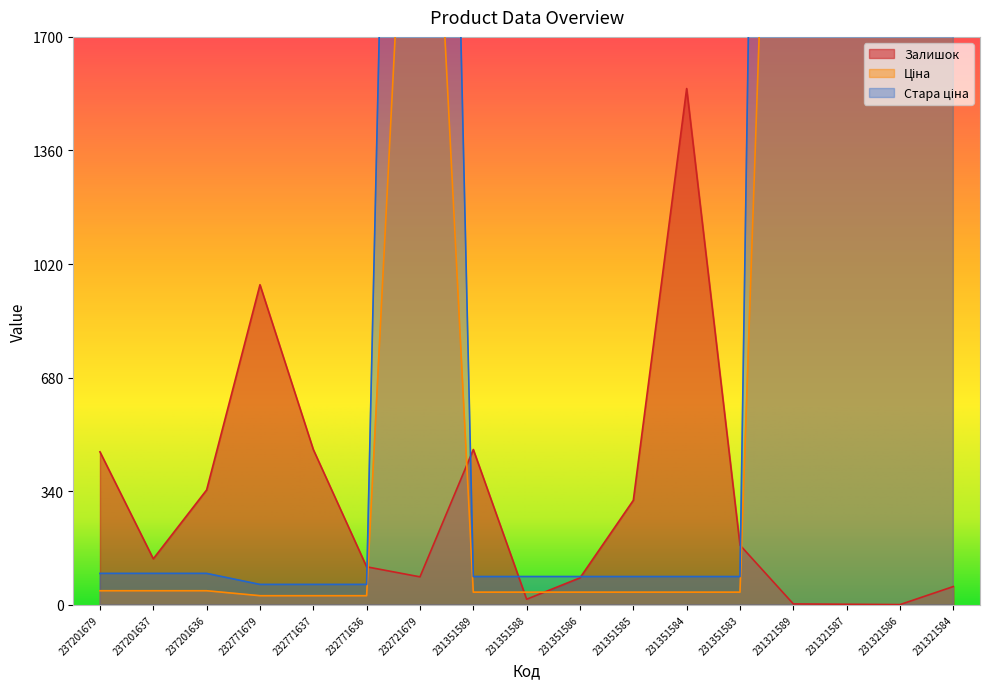

In Ціна, how many points are higher than both neighbors (excluding endpoints)?

1